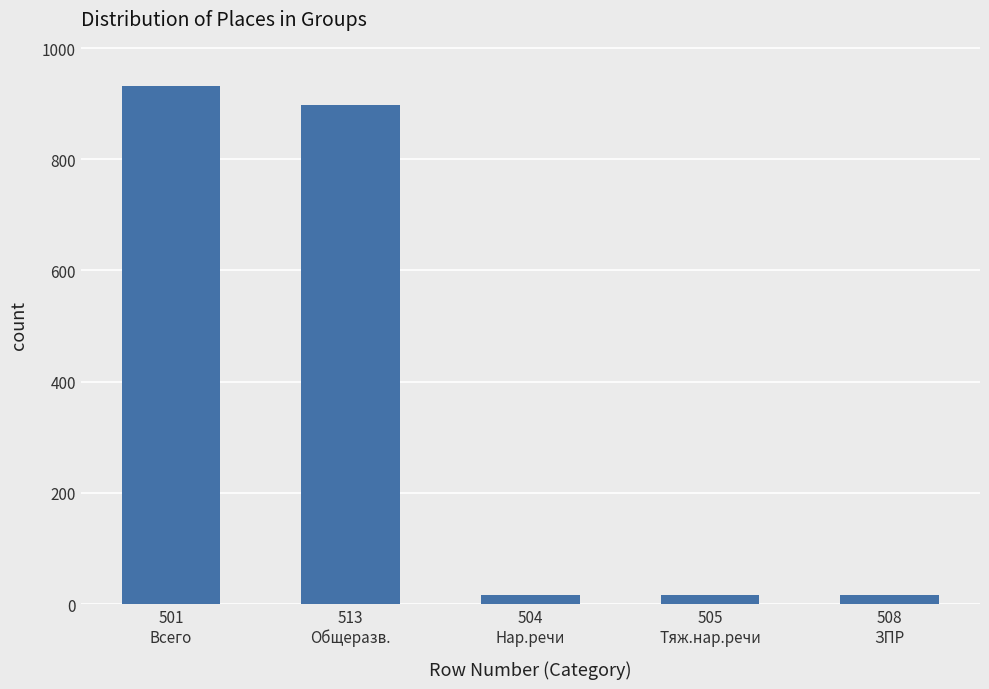

What is the greatest value displayed?

932